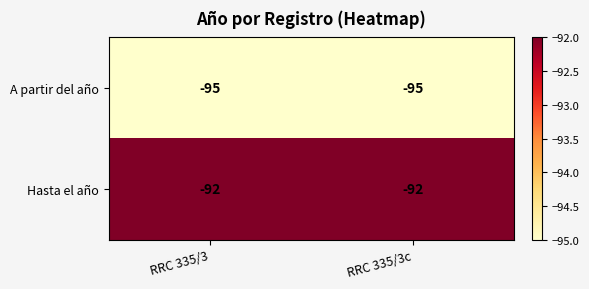

What is the sum of all A partir del año values?

-190